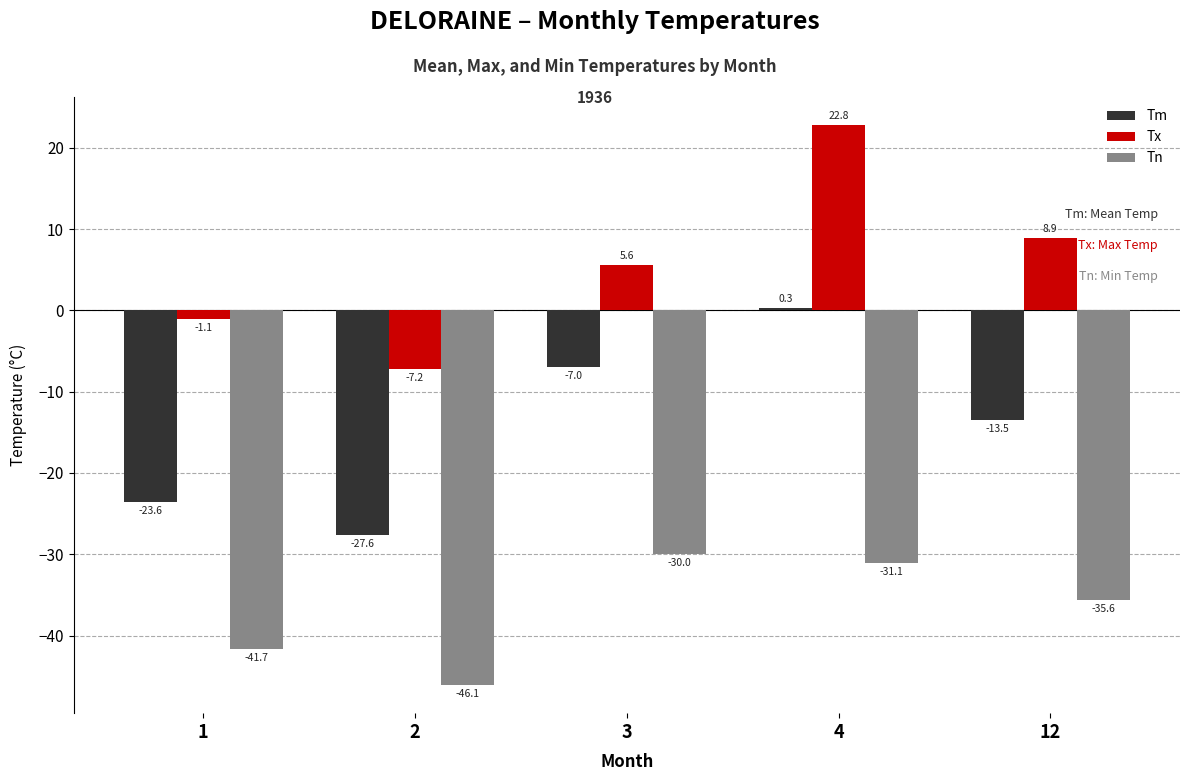

At which label does Tm reach its minimum?

2